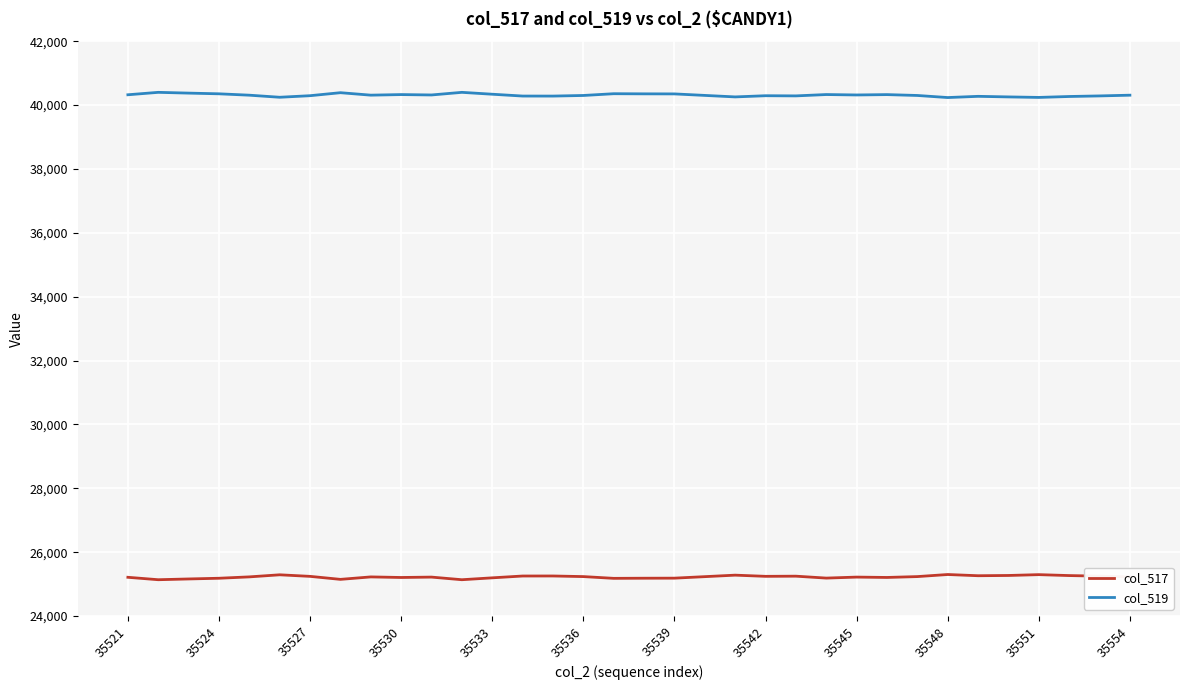

Rank the series by their maximum value, from lowest to highest.

col_517, col_519